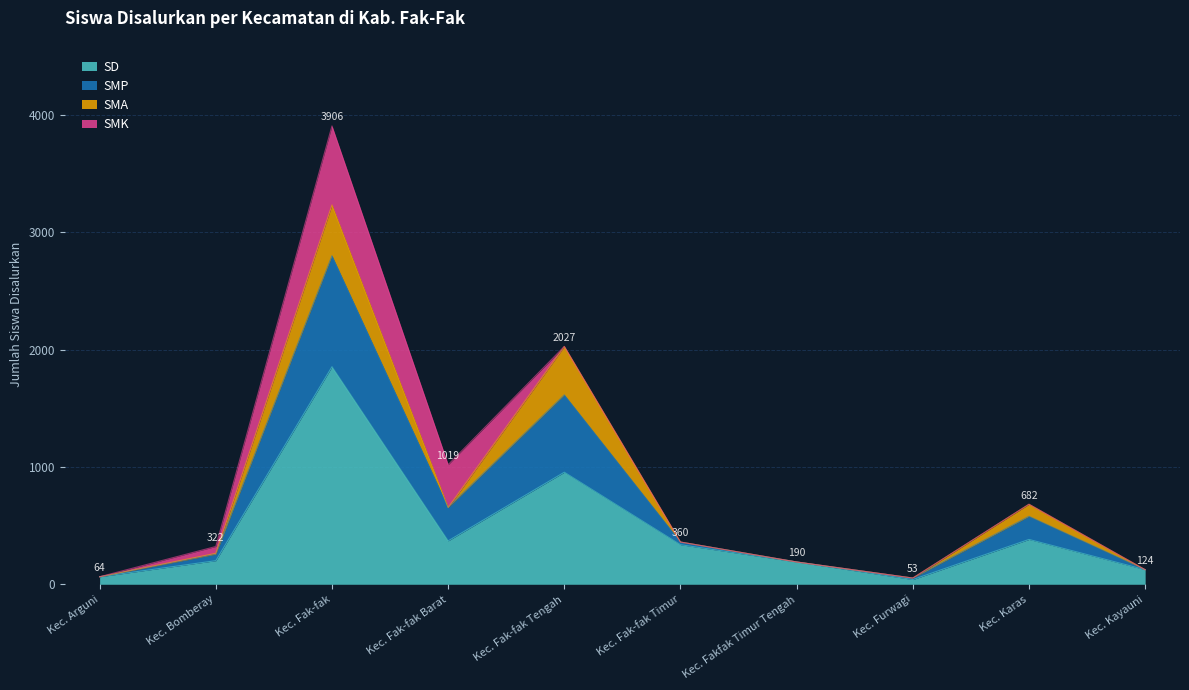

At which category is the sum across all series the highest?

Kec. Fak-fak